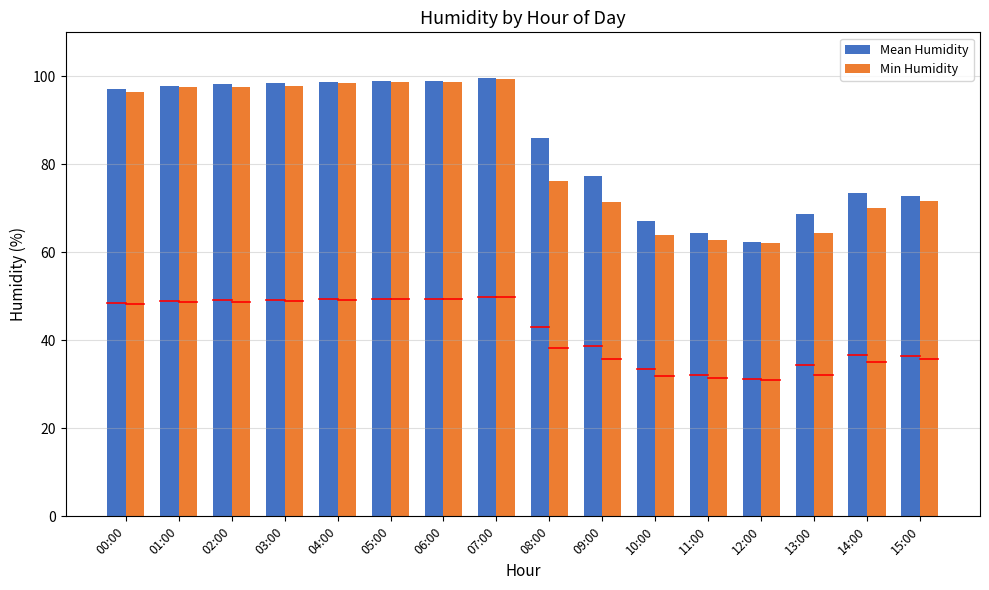

Does the chart contain stacked bars?

No